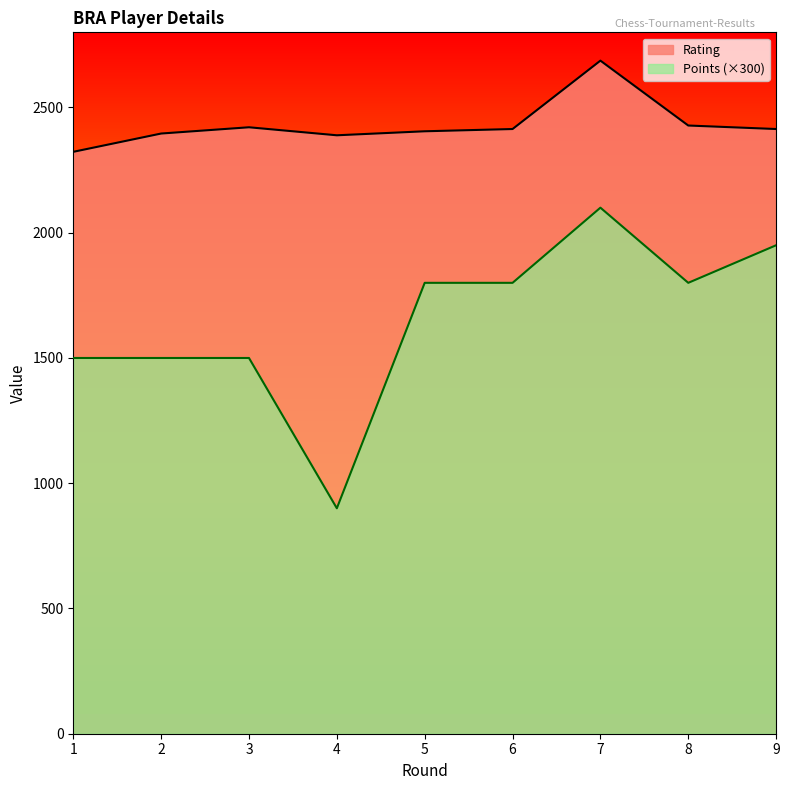

Which series changed the most between 2 and 4?

Points (×300)